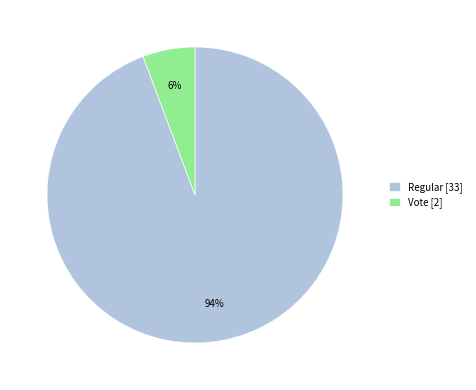

Is the sum of Vote [2] and Regular [33] greater than half?

Yes